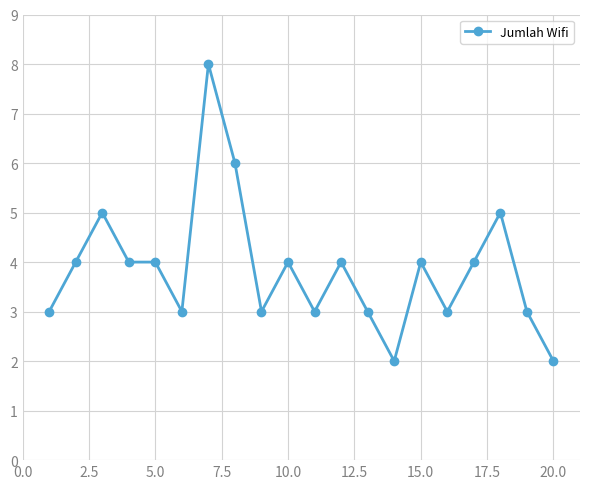

What is the difference between the maximum and minimum values?

6